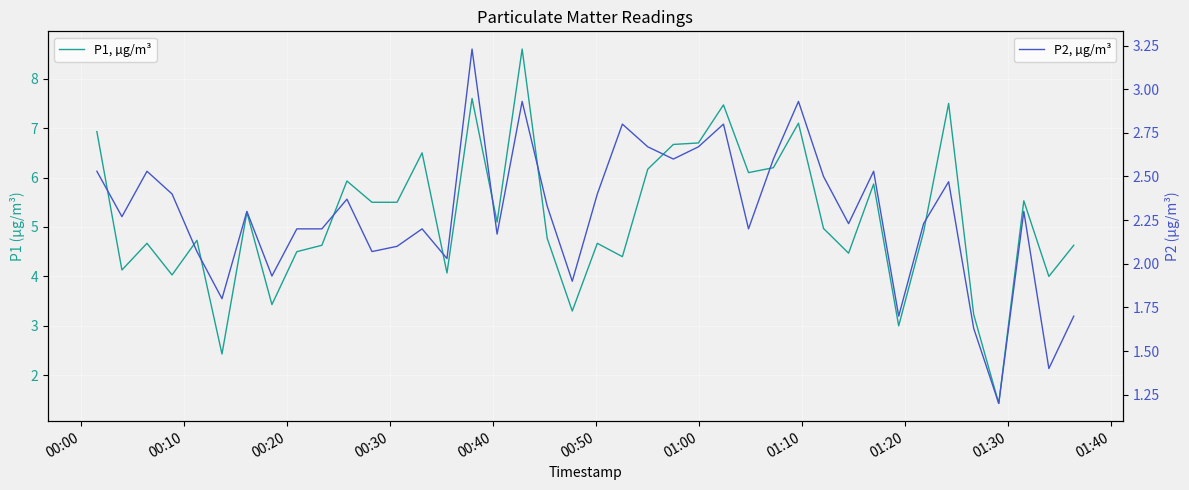

True or false: P2, µg/m³ and P1, µg/m³ intersect in this chart.

False